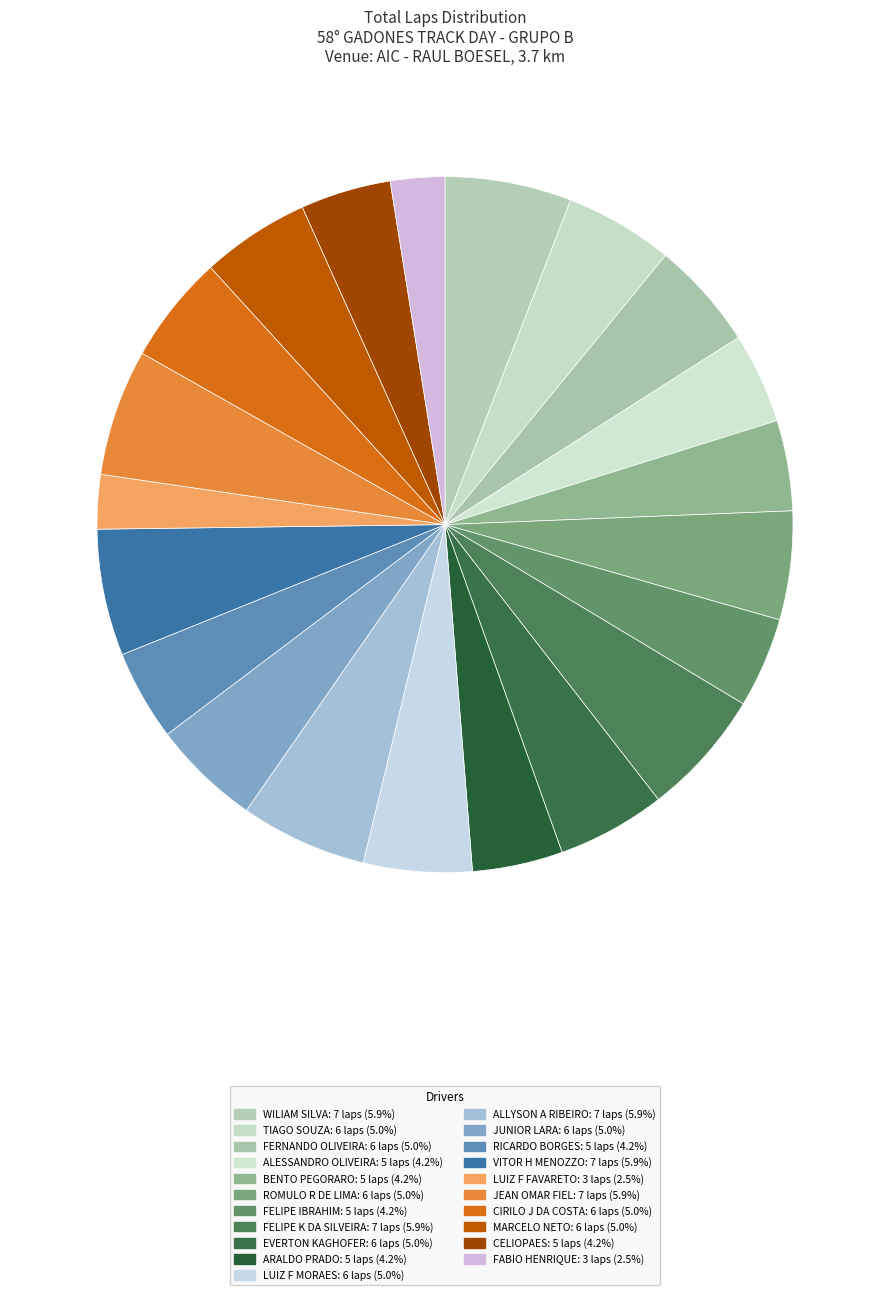

Combined, do FABIO HENRIQUE and VITOR H MENOZZO account for over 50%?

No